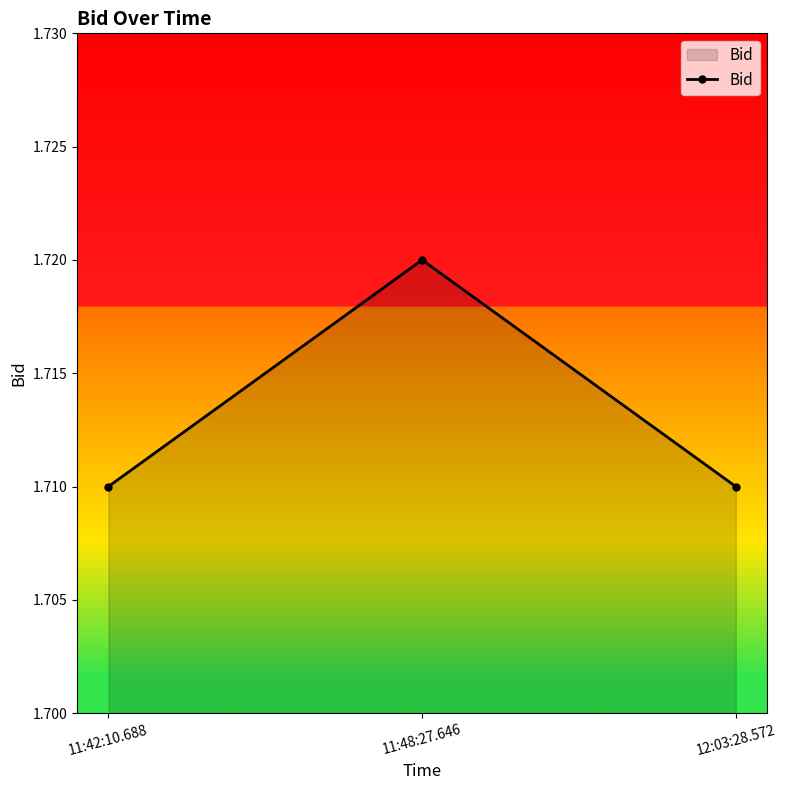

How many distinct data groups are displayed?

1